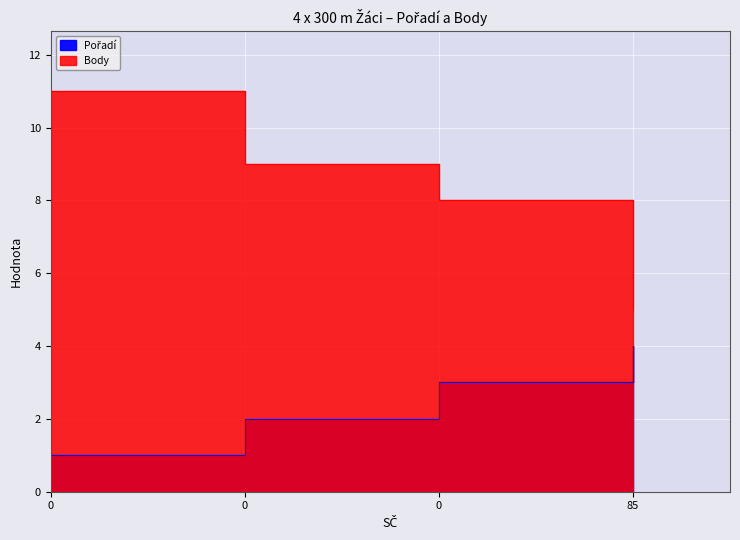

Which series has the largest total across all categories?

Body